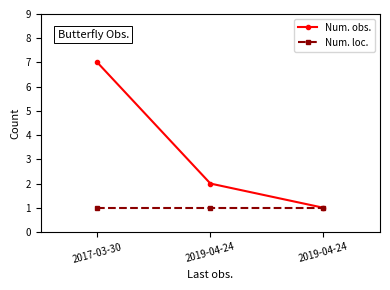

Which series has the widest spread of values?

Num. obs.